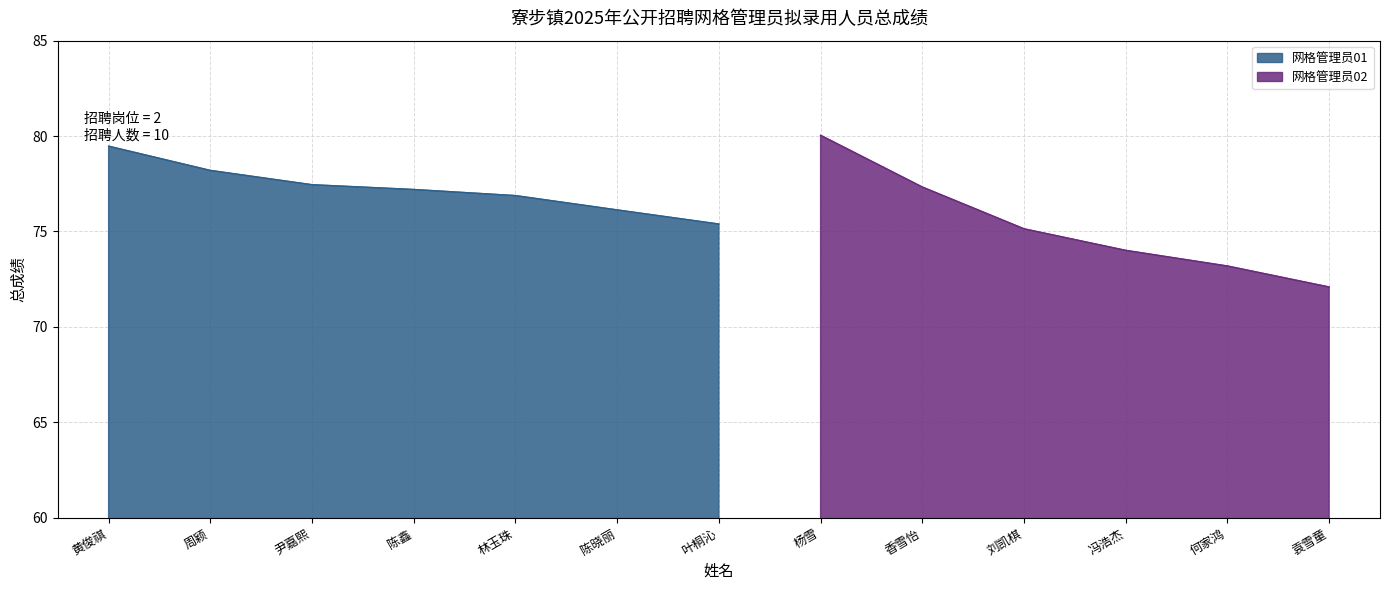

True or false: the data has more than 1 interior local peaks.

False